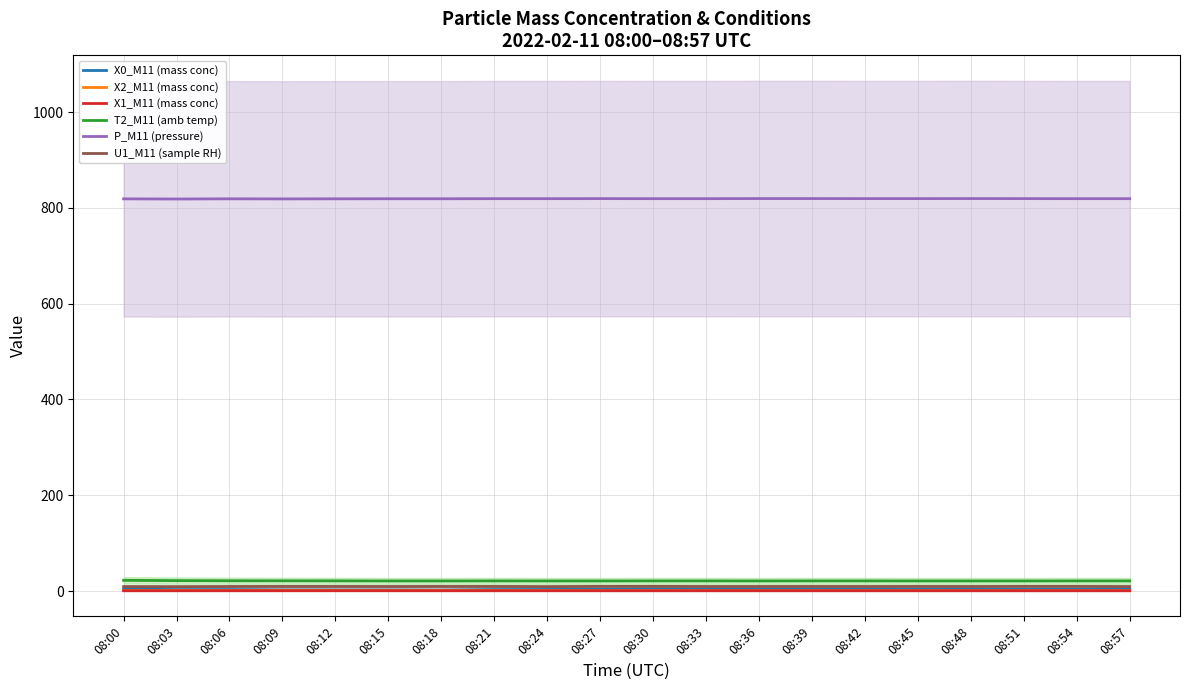

What is the total value across all series at 08:33?

854.9